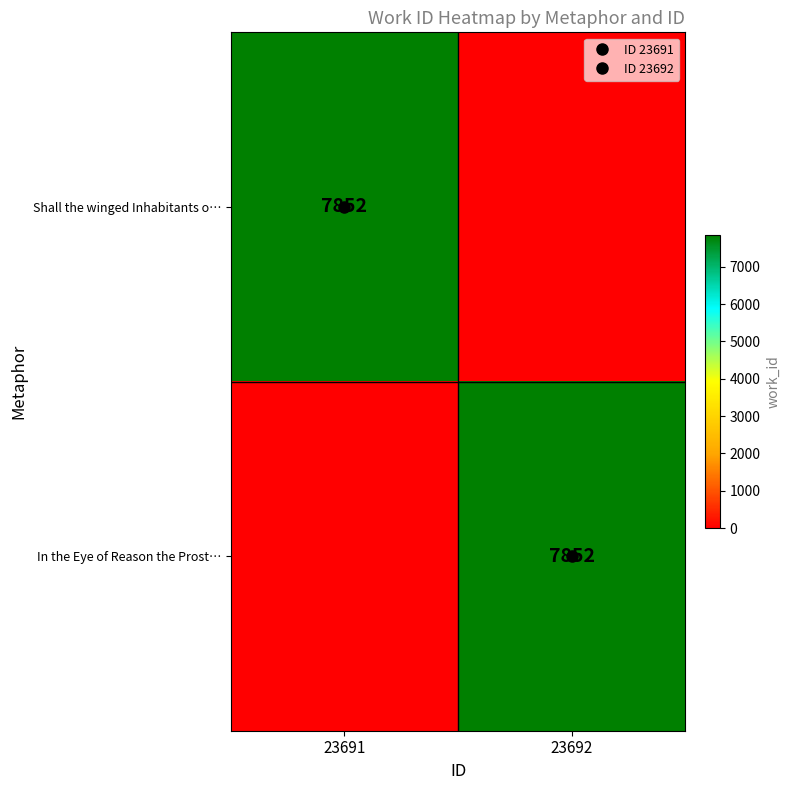

List the labels in order of In the Eye of Reason the Prost… value, largest first.

23692, 23691